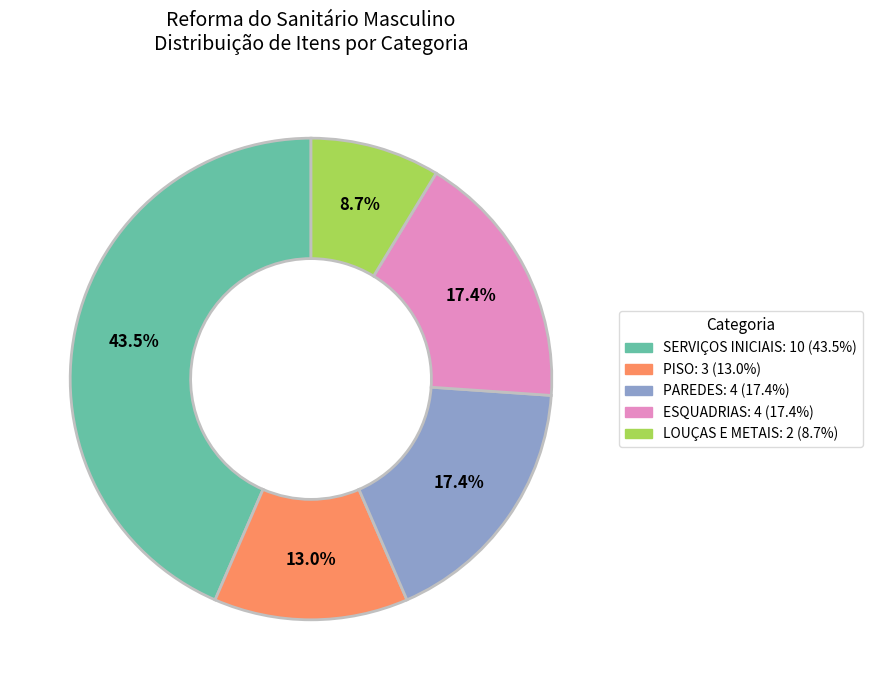

Which slice is the smallest?

LOUÇAS E METAIS